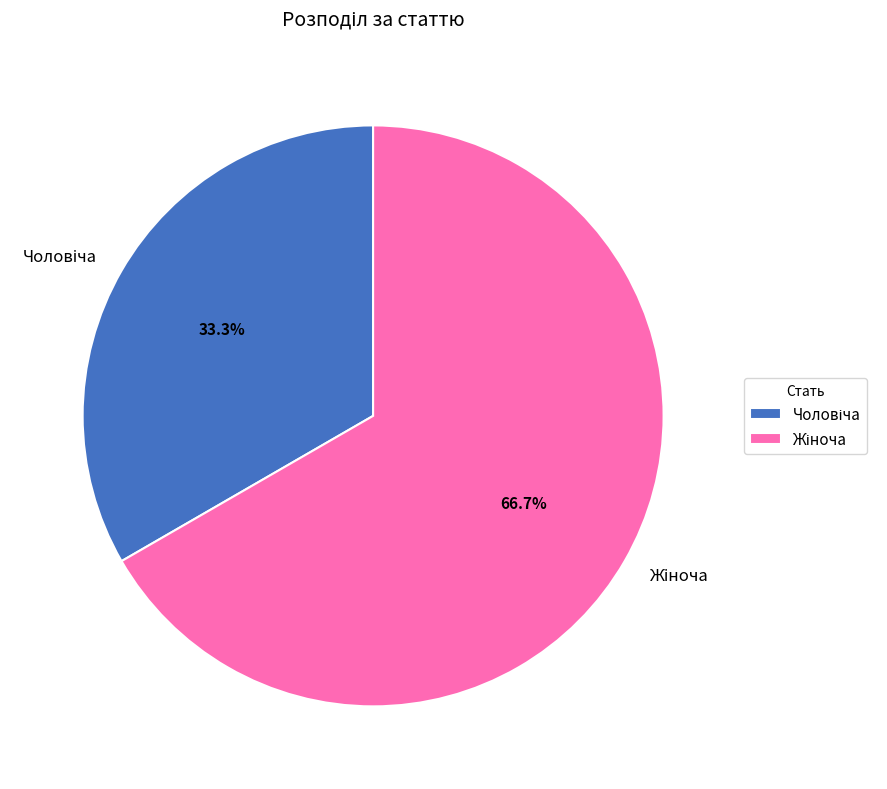

Does any single category account for the majority?

Yes